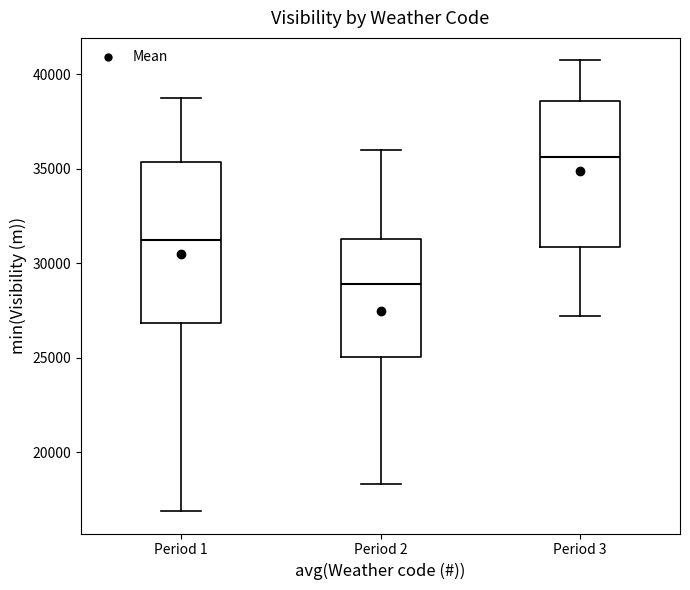

Reading left to right, transcribe this box plot: for each box, give where its median line is, the range the box spans, and where its two whiskers end, as read against the y-axis. The values are not printed on the chart, so give them approximately, as read against the axis.

Period 1: median 31000, box 27000 to 35500, whiskers 17000 to 38500
Period 2: median 29000, box 25000 to 31500, whiskers 18500 to 36000
Period 3: median 35500, box 31000 to 38500, whiskers 27000 to 40500